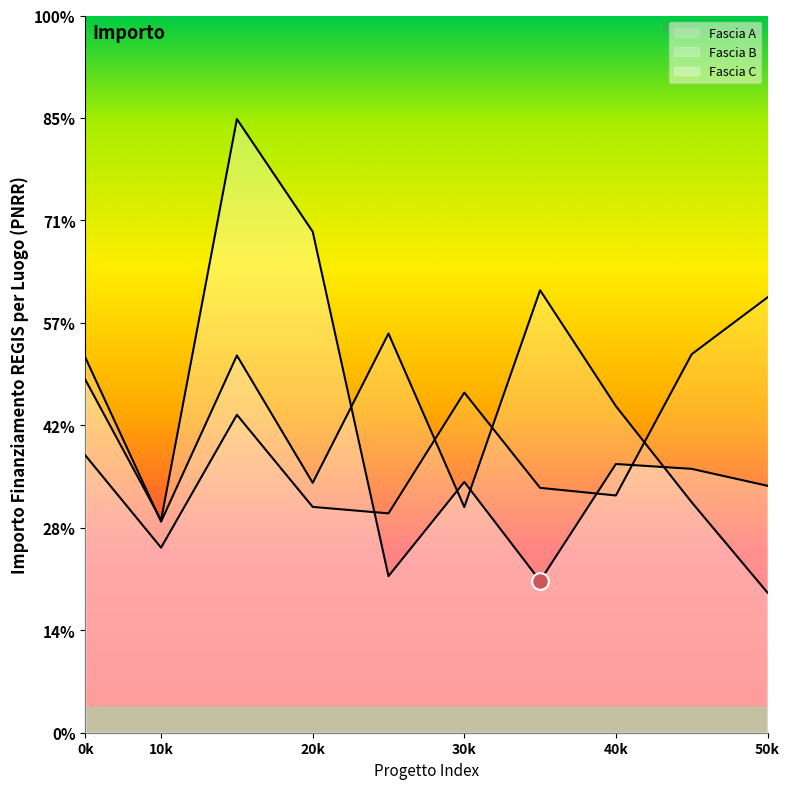

What is the value of the Fascia A point at the 6th from the left?

66393.6